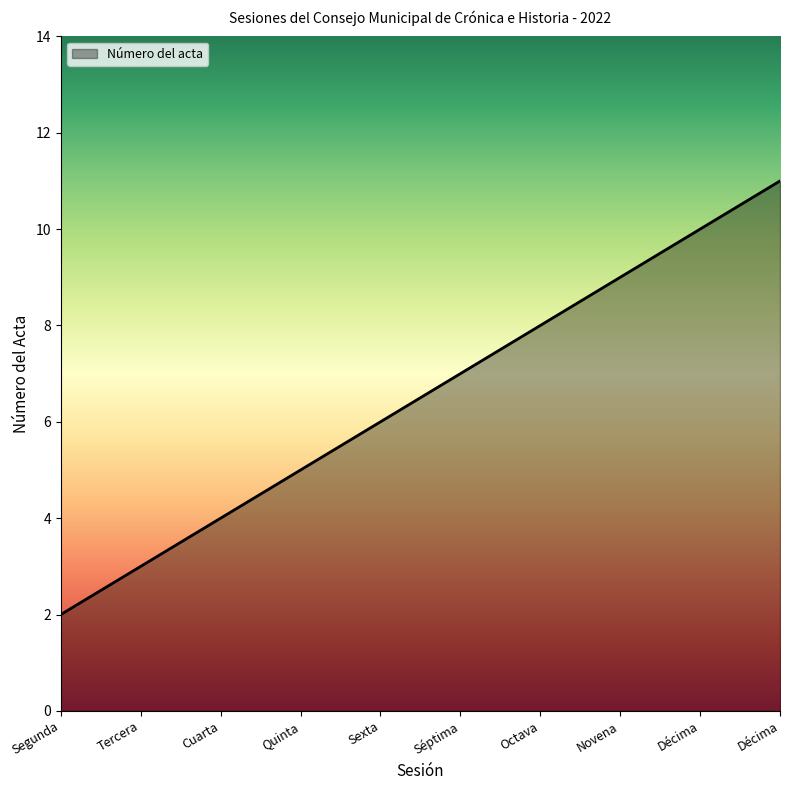

List the labels in order of value, smallest first.

Segunda, Tercera, Cuarta, Quinta, Sexta, Séptima, Octava, Novena, Décima, Décima